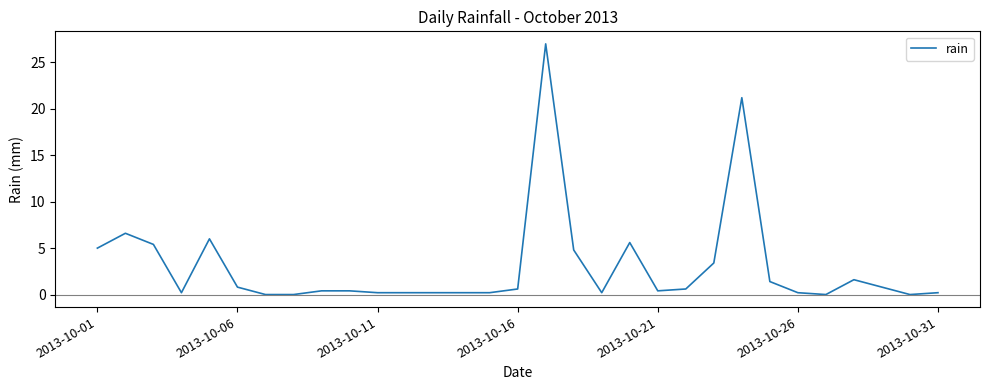

What is the maximum value shown in the chart?

27.0